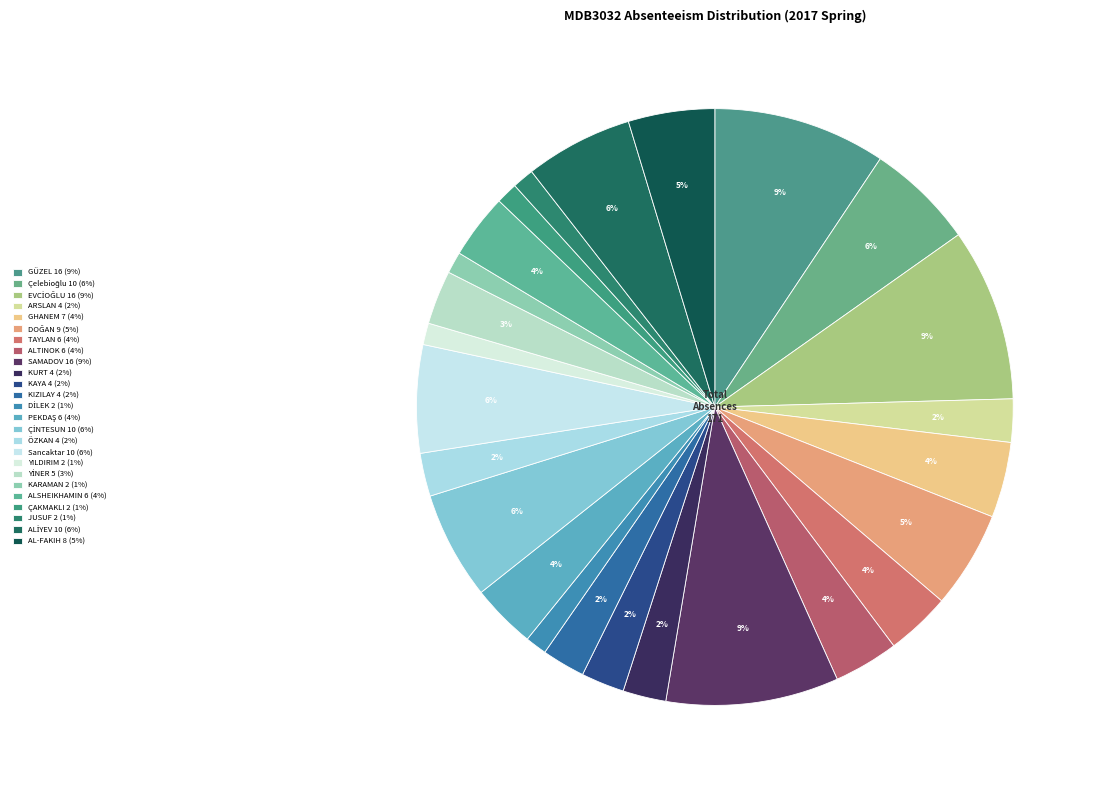

How many segments does this pie chart have?

25